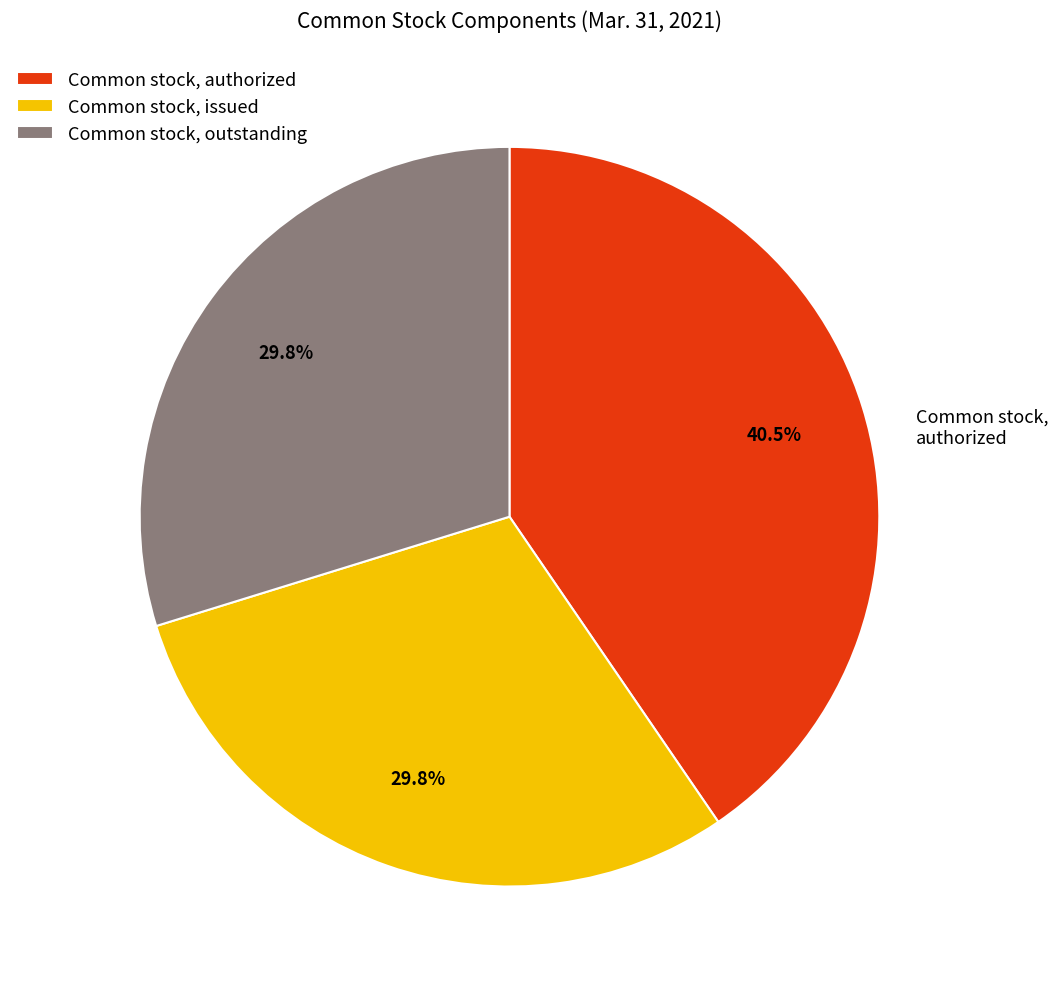

What is the ratio of the value at Common stock, issued to the value at Common stock, authorized?

0.7